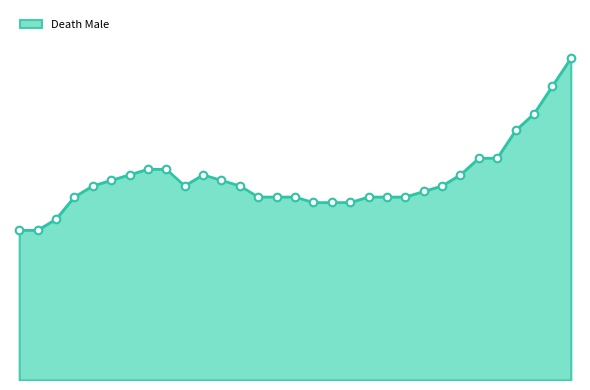

Is this an area chart (filled region under the line)?

Yes